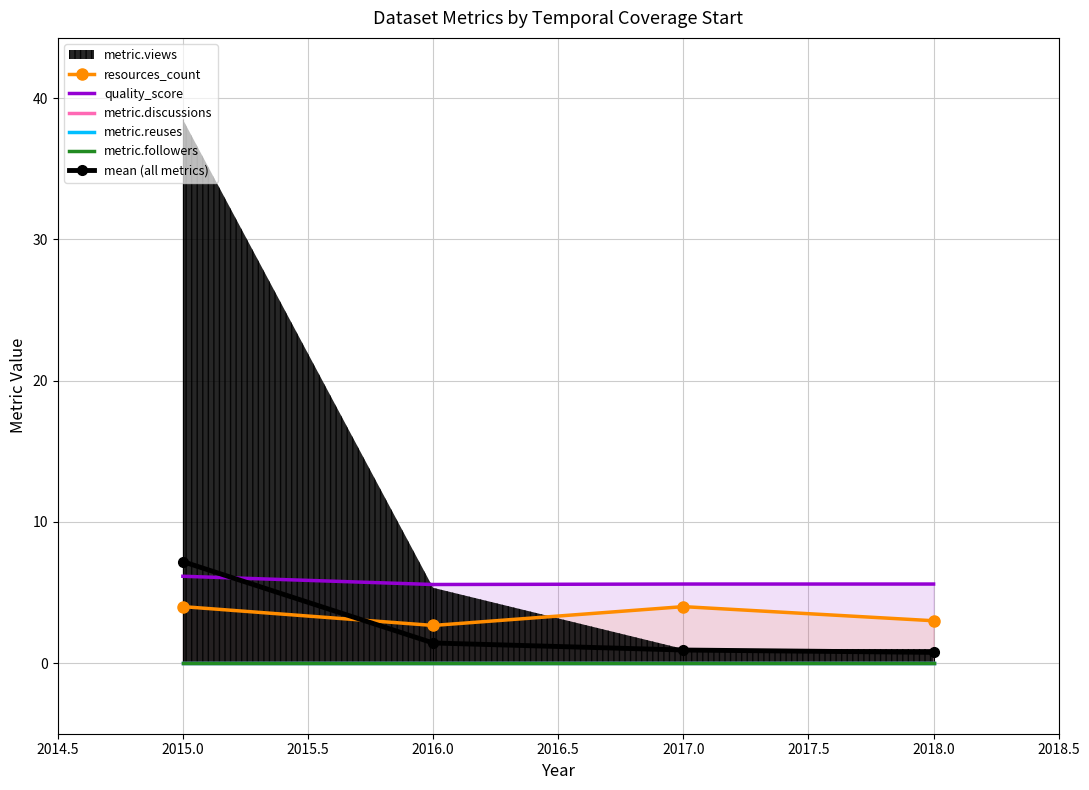

Is the value of mean (all metrics) at 2018.0 greater than the value of resources_count at 2016.0?

No